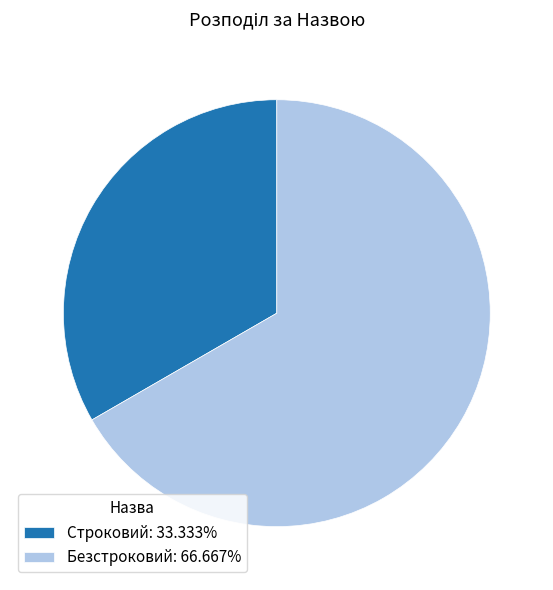

How many slices are in this pie chart?

2